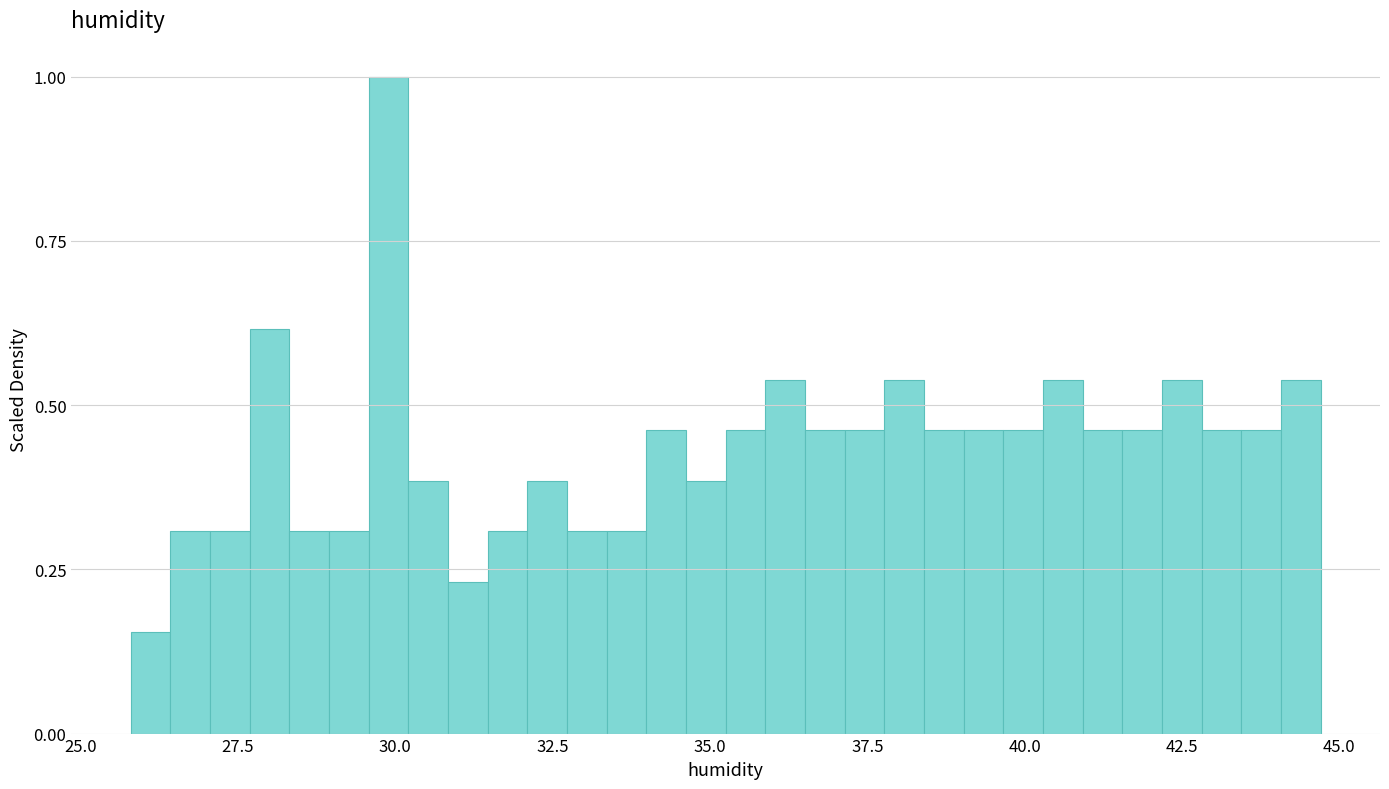

Around what value on the x-axis is the tallest bar? Give the approximate position of its centre, as read against the axis.

30.0